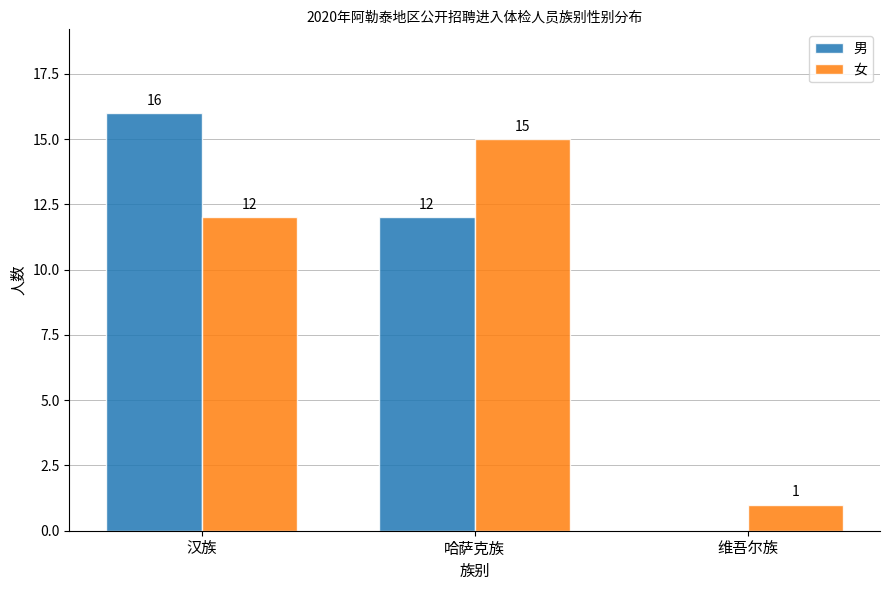

True or false: 女 has a value of 15 at 哈萨克族.

True